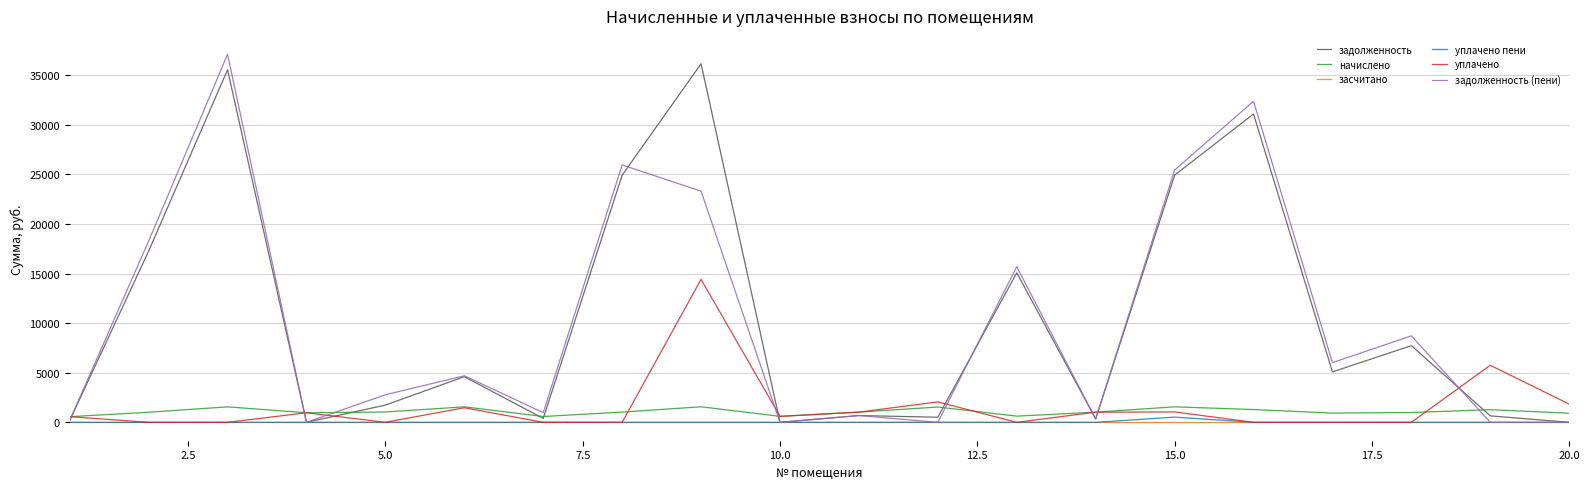

What are all the series names shown in the legend?

задолженность, начислено, засчитано, уплачено пени, уплачено, задолженность (пени)